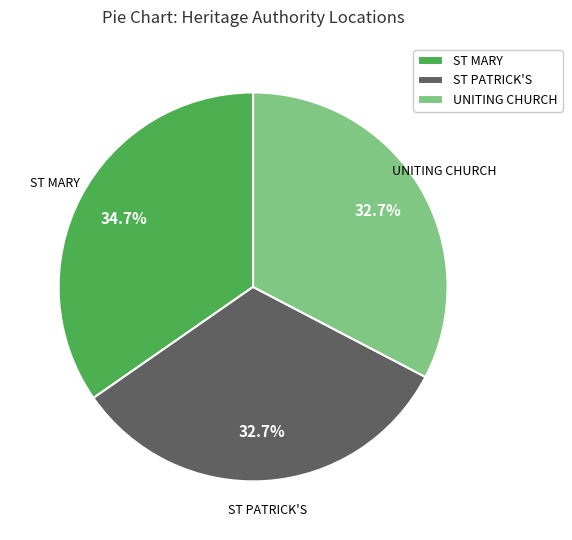

Combined, what portion of the pie is ST PATRICK'S and ST MARY?

67.3%